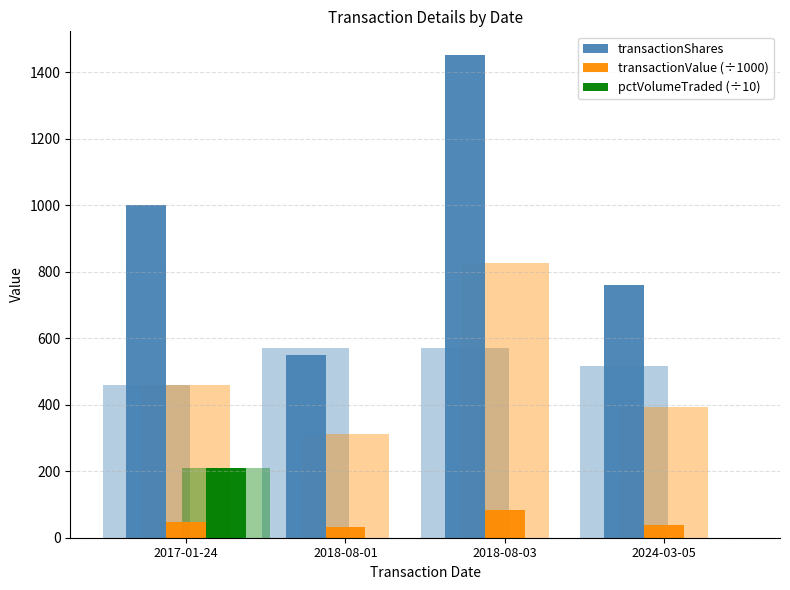

Rank the categories by pctVolumeTraded (÷10) value from highest to lowest.

2017-01-24, 2018-08-01, 2018-08-03, 2024-03-05